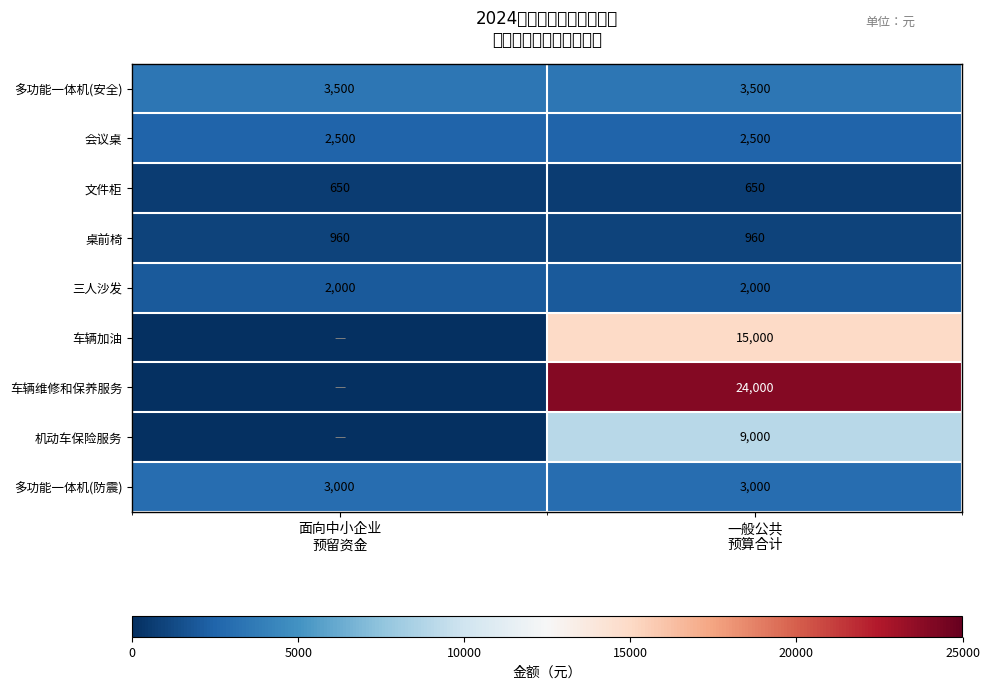

What is the sum of all 三人沙发 values?

4000